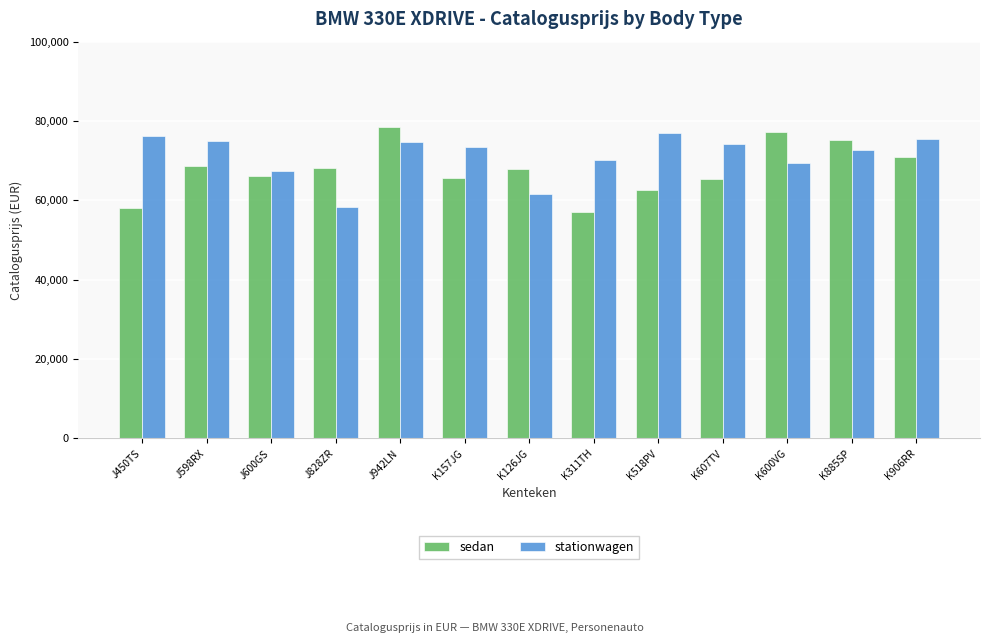

What is the sum of the sedan values at K885SP and J598RX?

143837